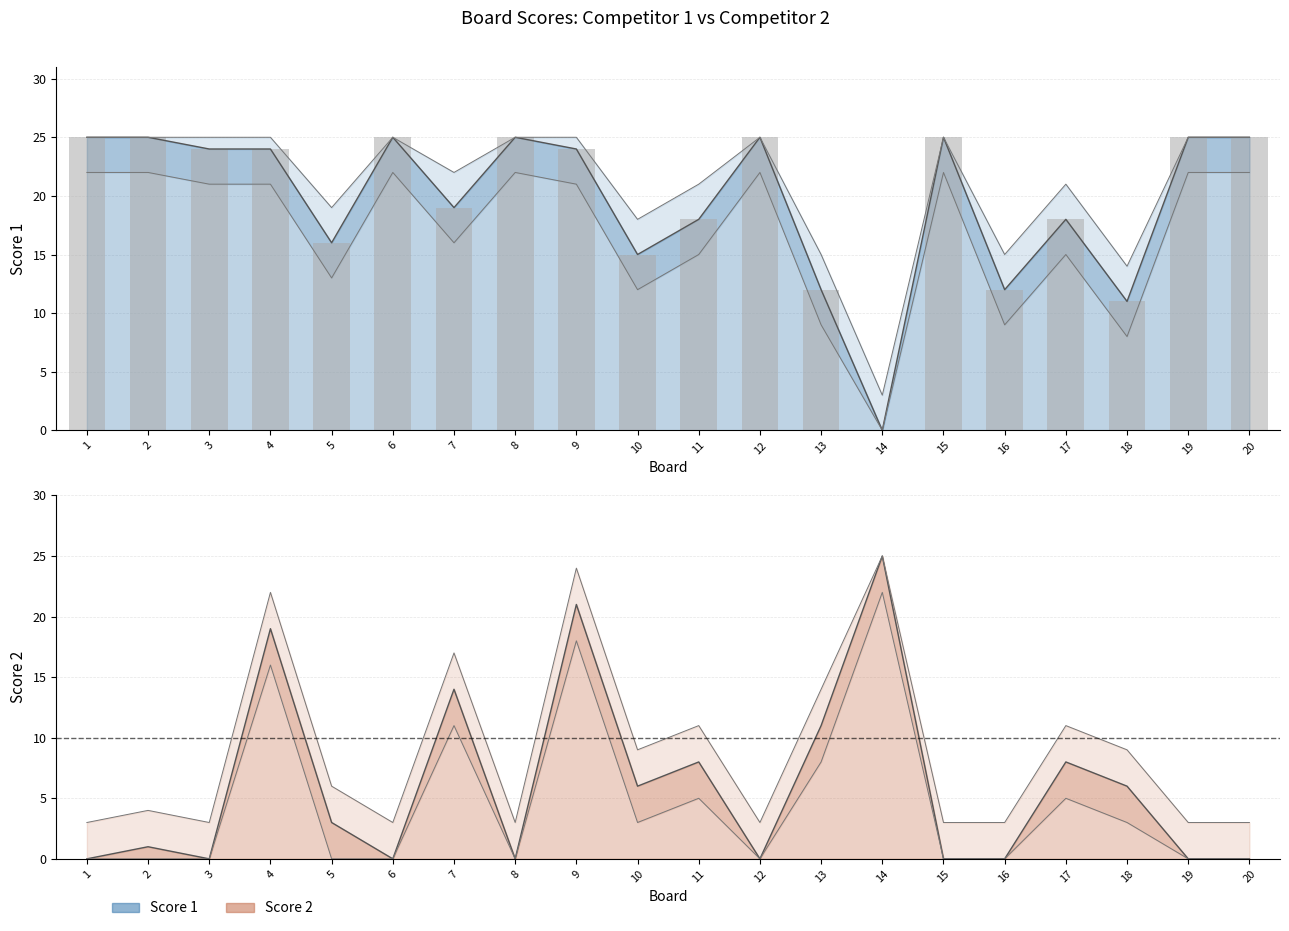

Rank the series at 3 from lowest to highest value.

Score 2, Score 1